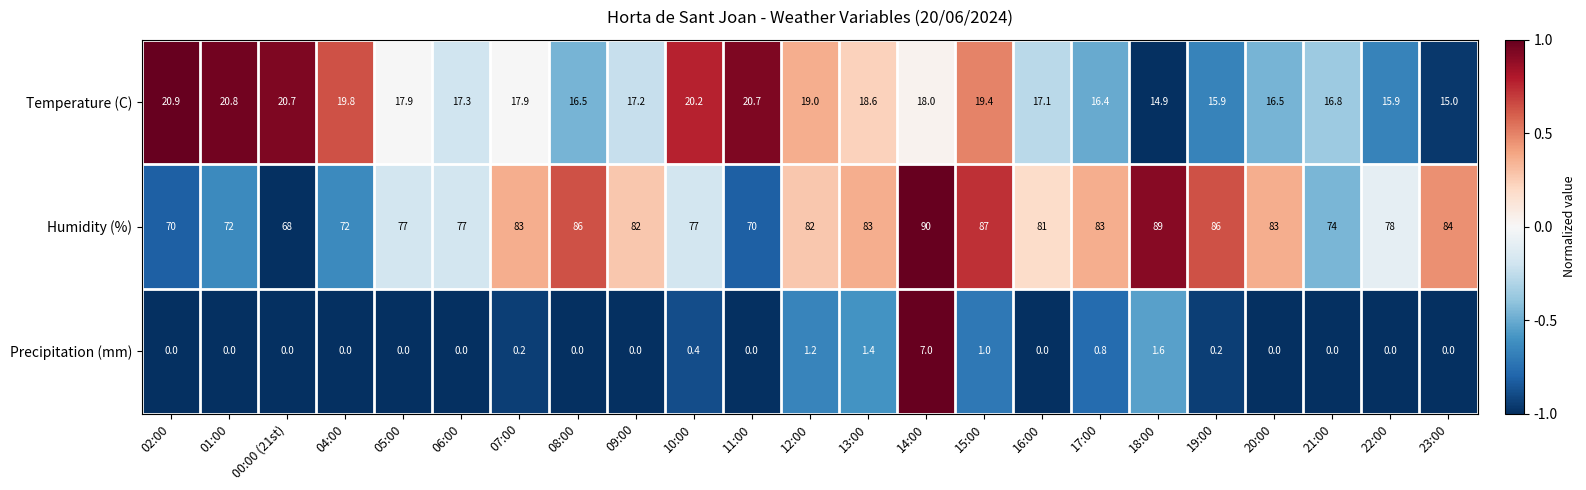

List the series in order of their peak value, lowest first.

Precipitation (mm), Temperature (C), Humidity (%)